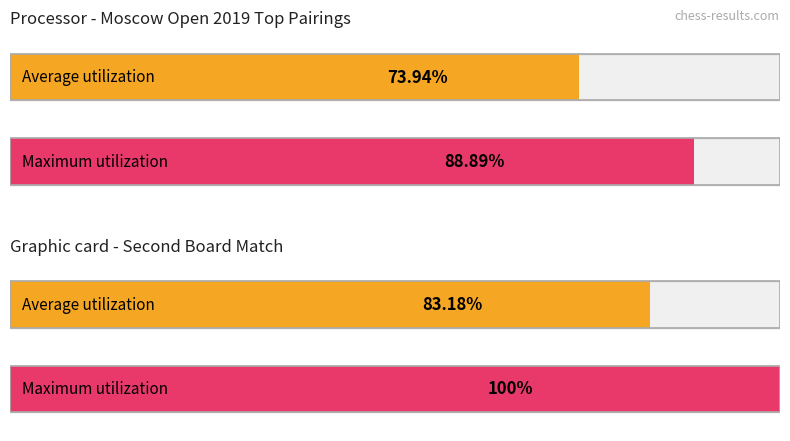

What are all the series names shown in the legend?

Average utilization, Maximum utilization